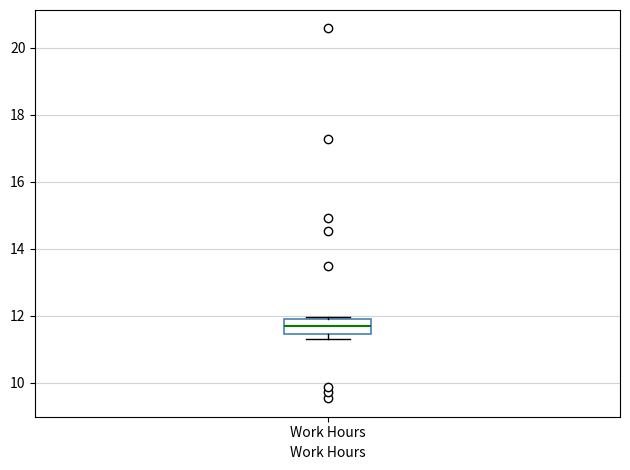

Where is the lower edge of the box for Work Hours on the y-axis? The values are not printed on the chart, so give them approximately, as read against the axis.

11.4